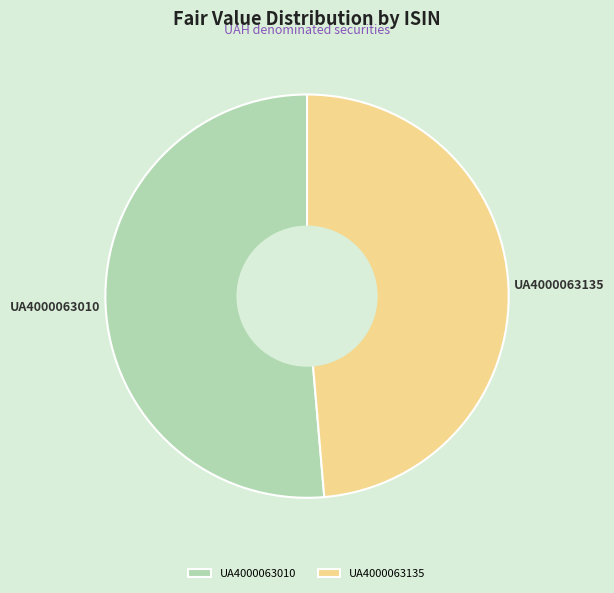

Between UA4000063135 and UA4000063010, which is larger?

UA4000063010